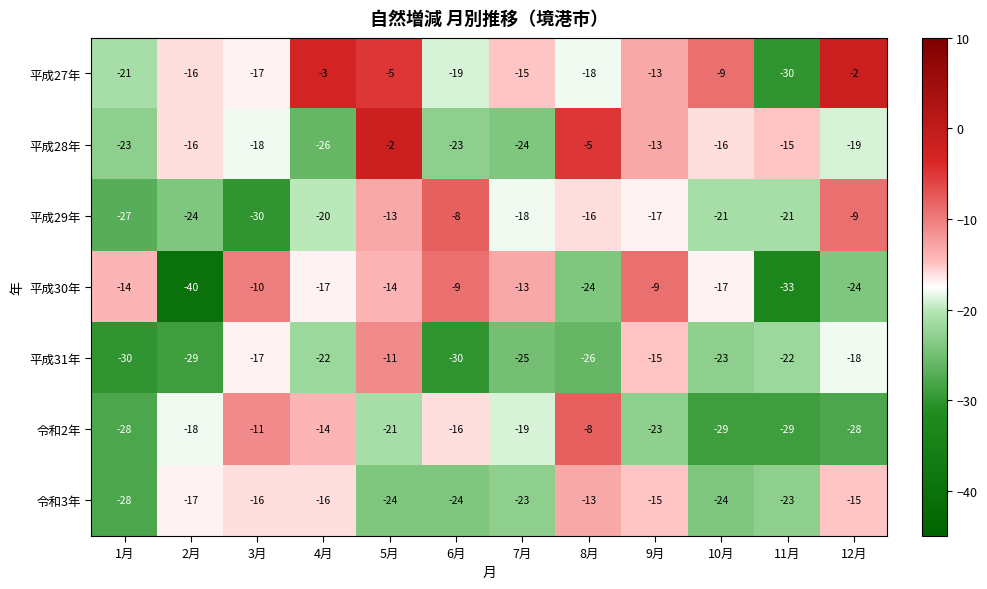

What is the difference between the 平成29年 values at 1月 and 8月?

11